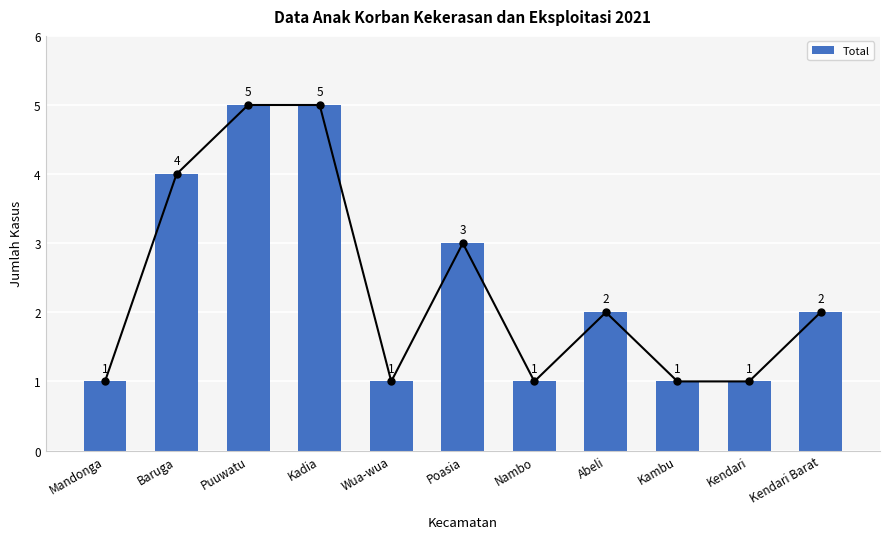

Where does the data first go above 2?

Baruga